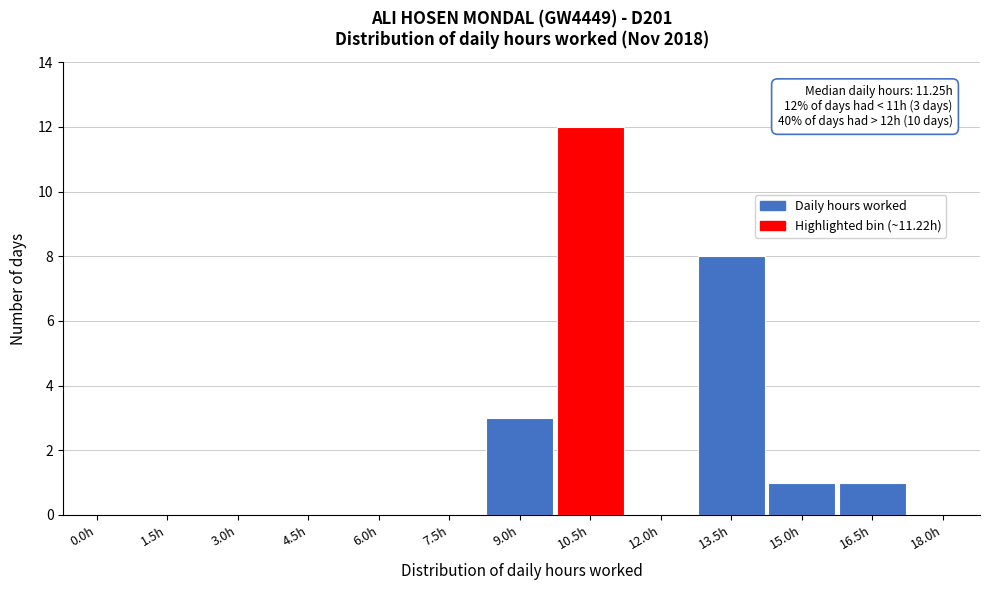

Reading left to right, extract all data points from this chart.

0.0h=0	1.5h=0	3.0h=0	4.5h=0	6.0h=0	7.5h=0	9.0h=3	10.5h=12	12.0h=0	13.5h=8	15.0h=1	16.5h=1	18.0h=0